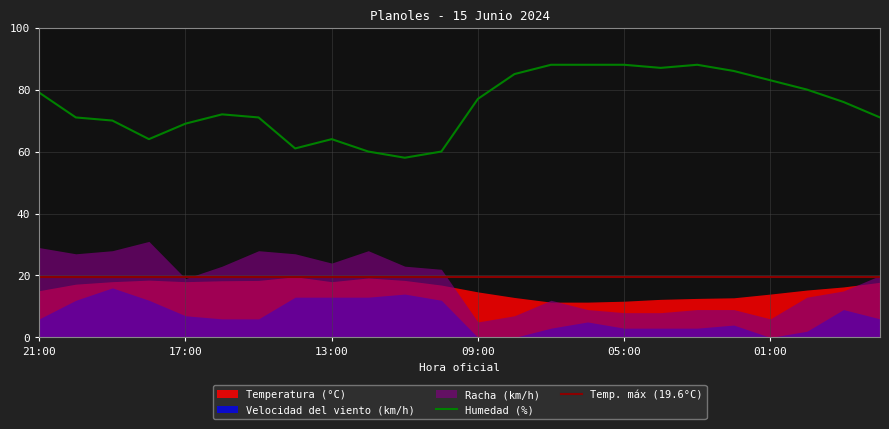

Is the value of Temperatura (°C) at 23:00 greater than the value of Racha (km/h) at 19:00?

No